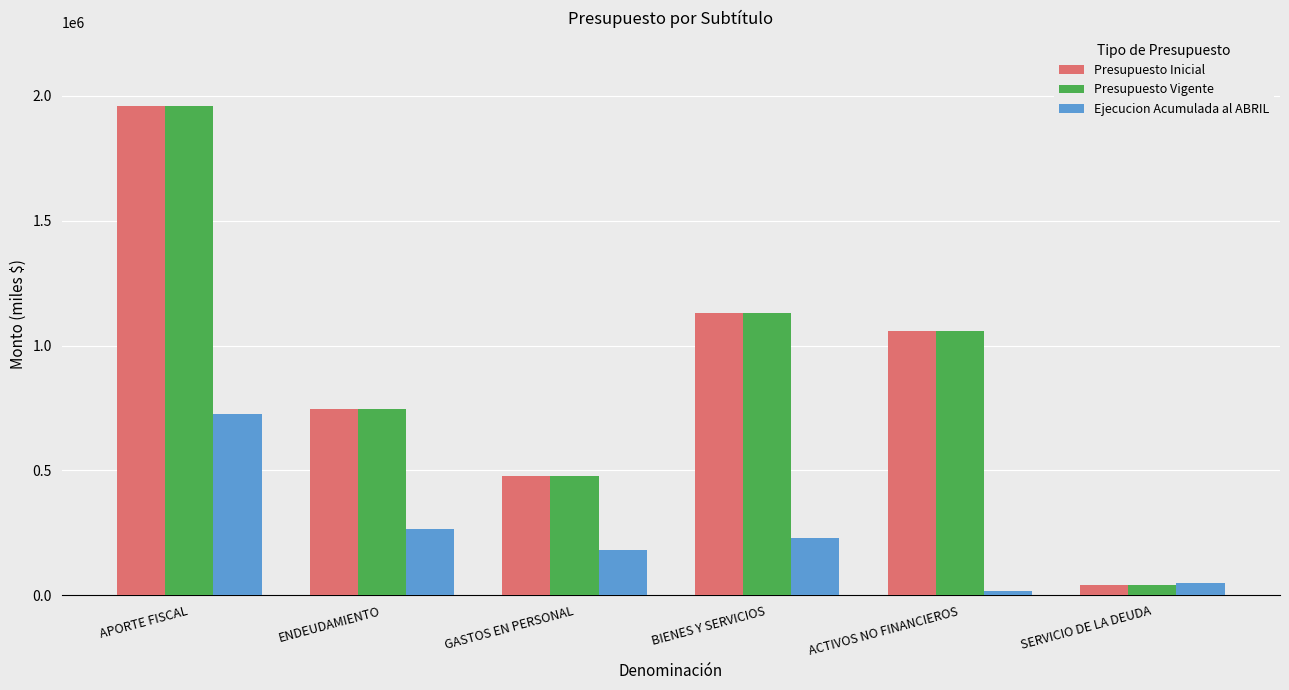

What is the spread (max minus min) of values at SERVICIO DE LA DEUDA?

7660